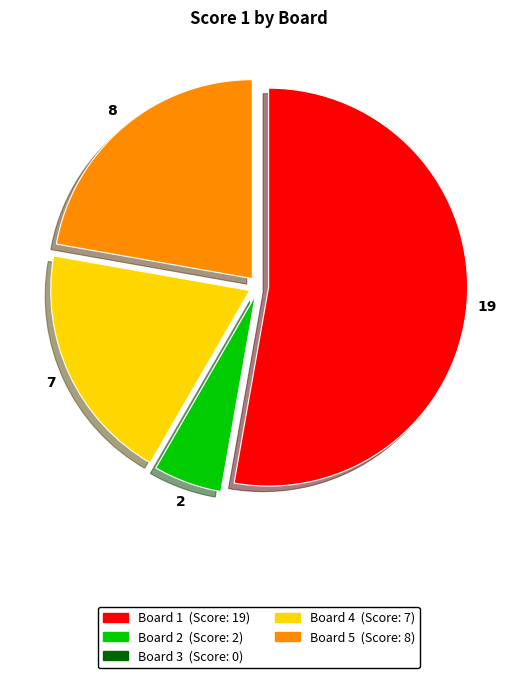

Is there a majority slice in this chart?

Yes